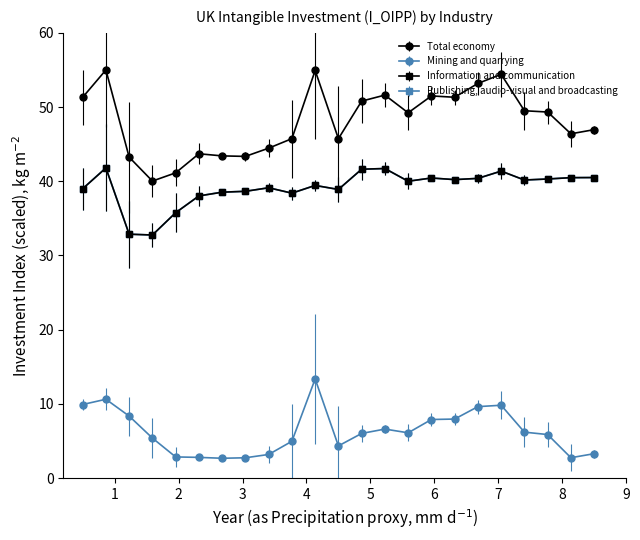

Which series has the largest total across all categories?

Total economy